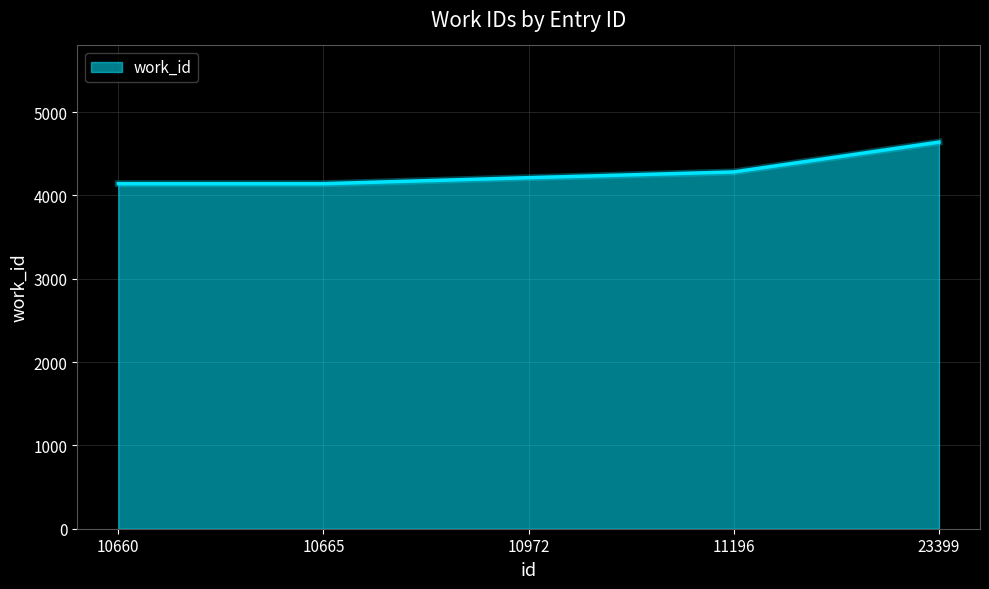

How many lines are shown in the chart?

1